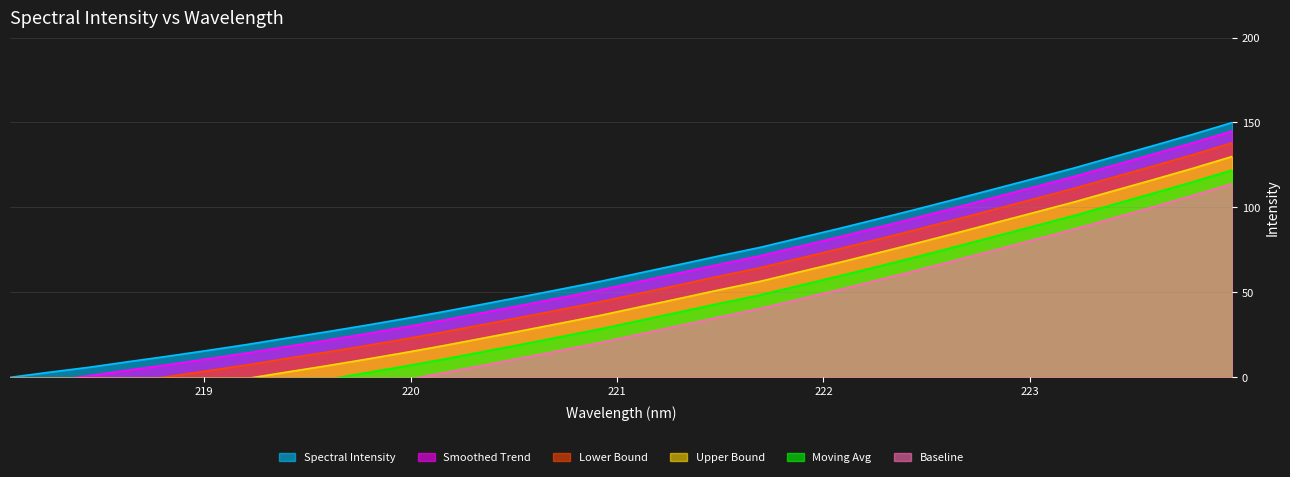

Which label corresponds to the largest value in the chart?

223.9802